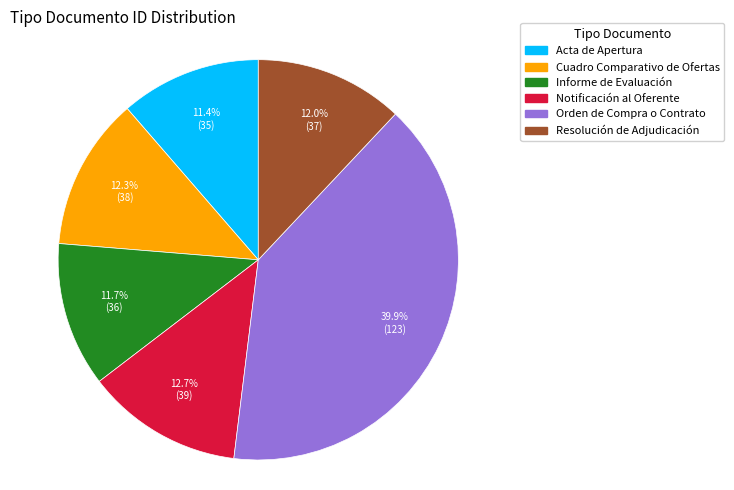

Count the number of slices in the pie.

6